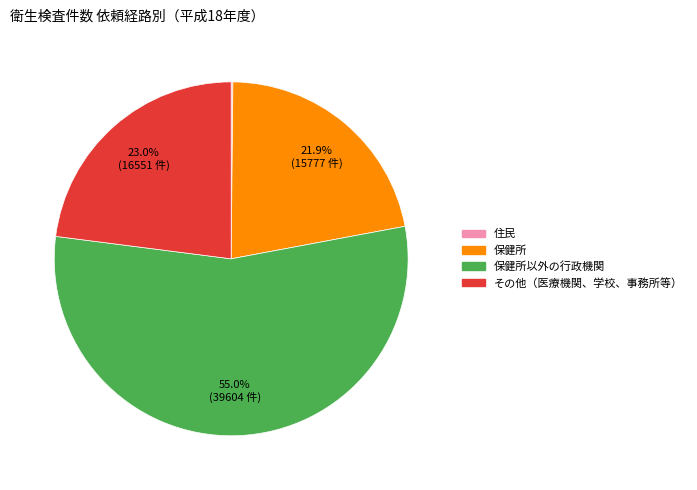

Is there a majority slice in this chart?

Yes